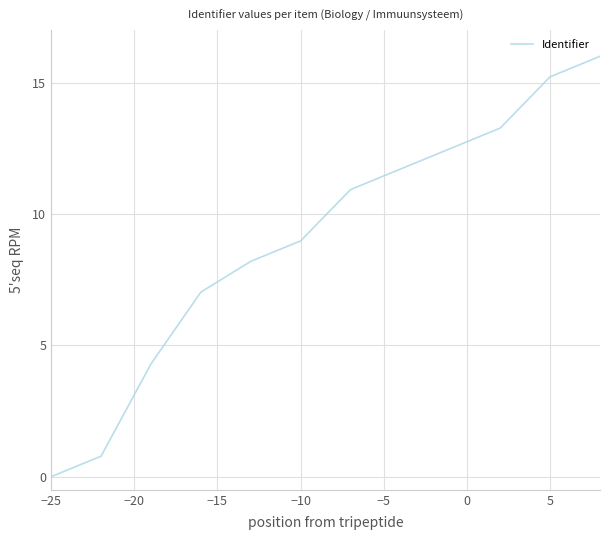

What is the difference between the maximum and minimum values?

16.0